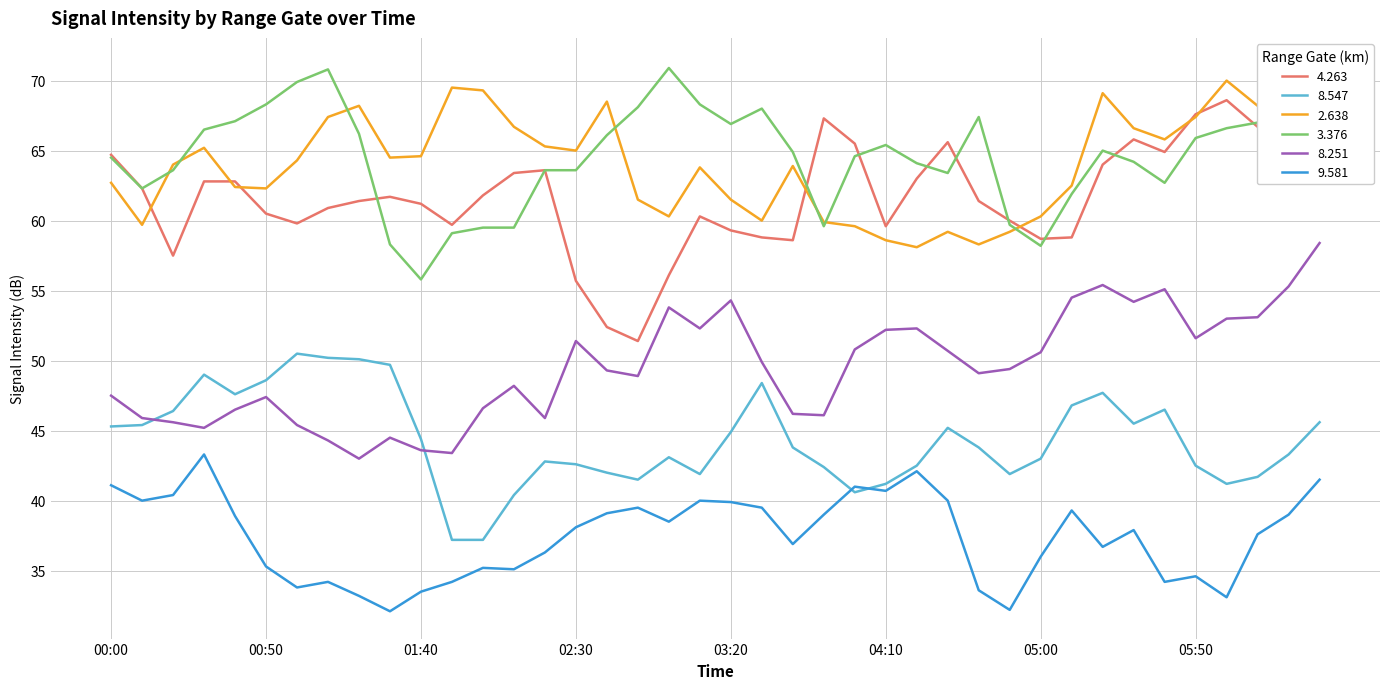

Is the value of 8.251 at 2001/10/25 06:20 greater than the value of 8.547 at 2001/10/25 02:20?

Yes